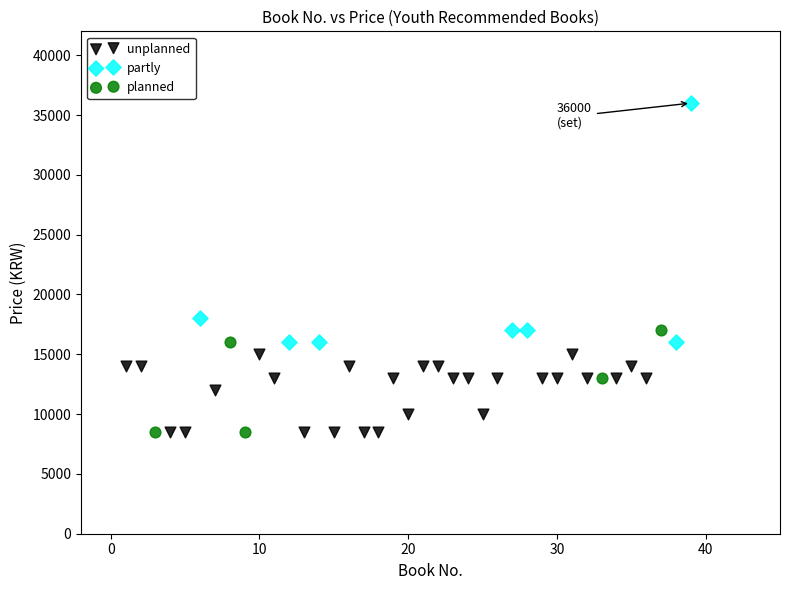

Which series contains the highest Y value?

partly